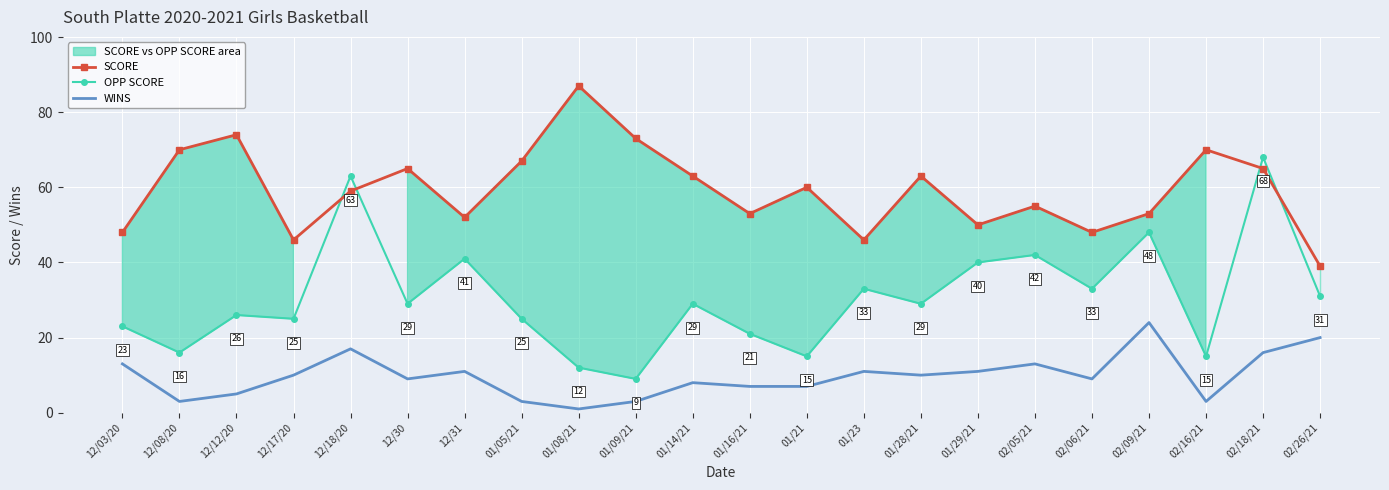

The SCORE series shows 39 at 02/16/21. True or false?

False